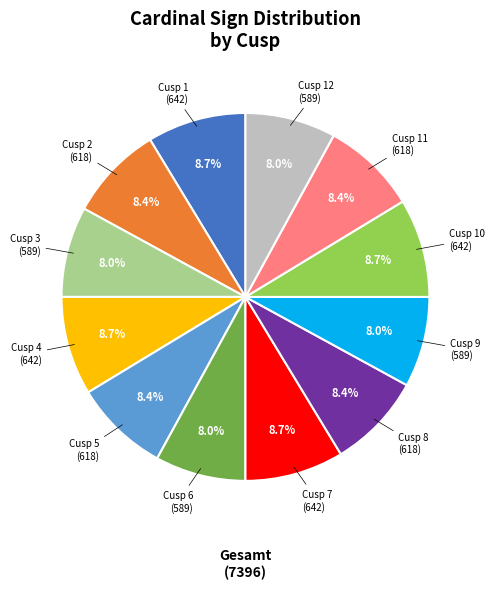

Is there a majority slice in this chart?

No